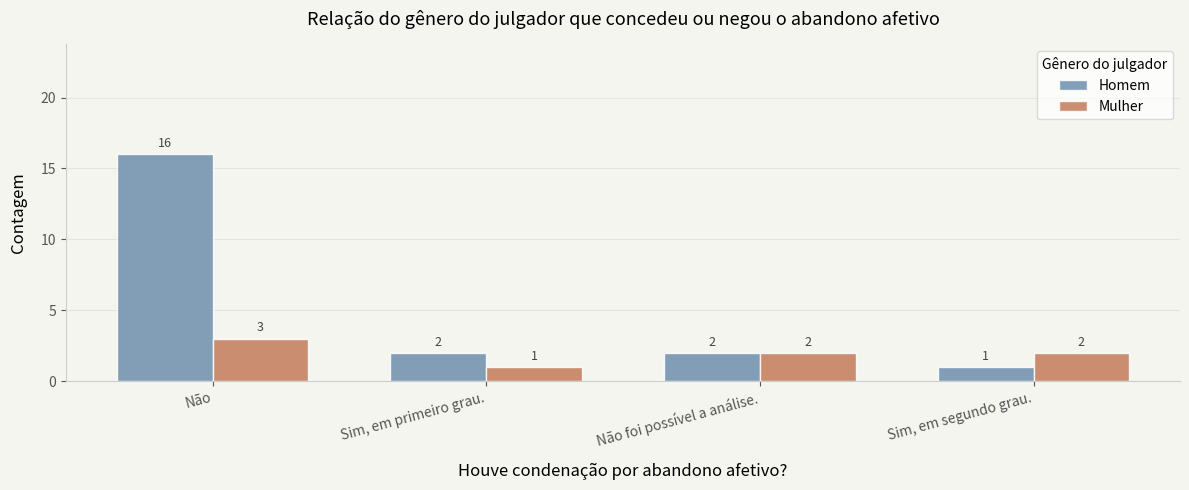

What is the value of the Homem bar at the 1st from the left?

16